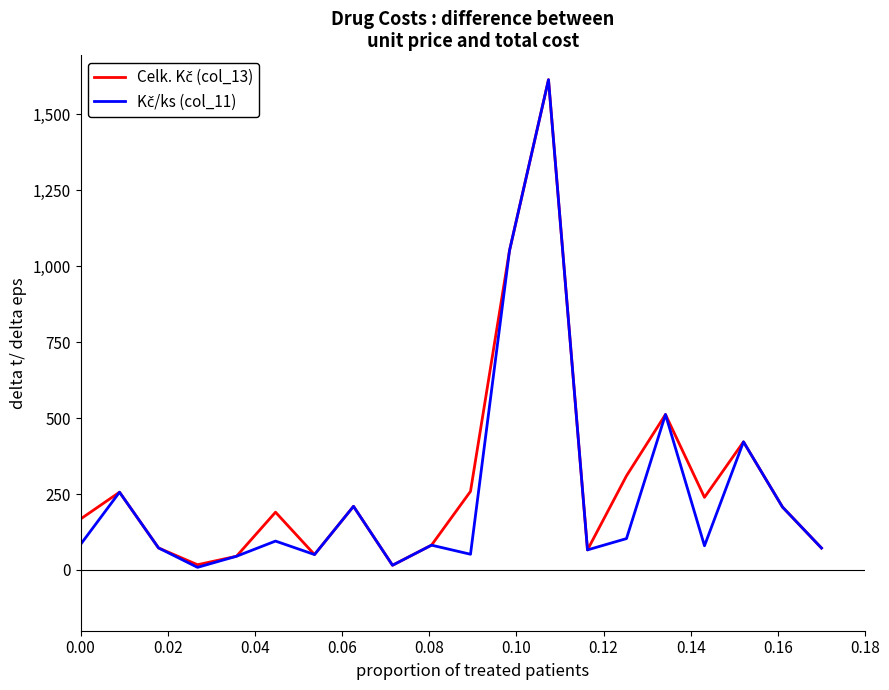

Does the chart have visible grid lines?

No